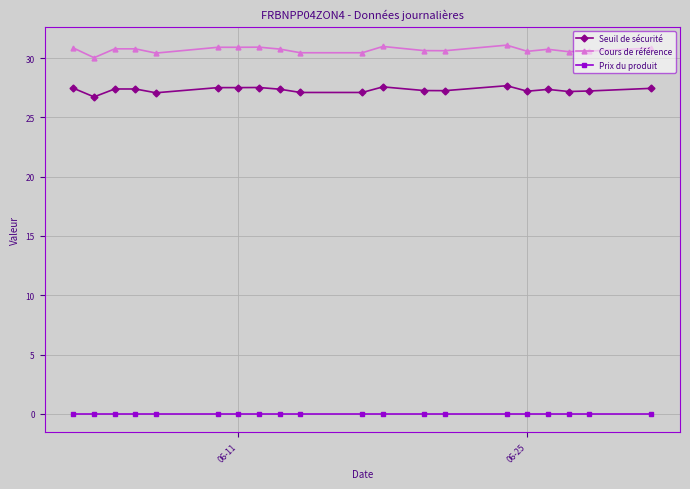

What is the average value of the Seuil de sécurité series?

27.3